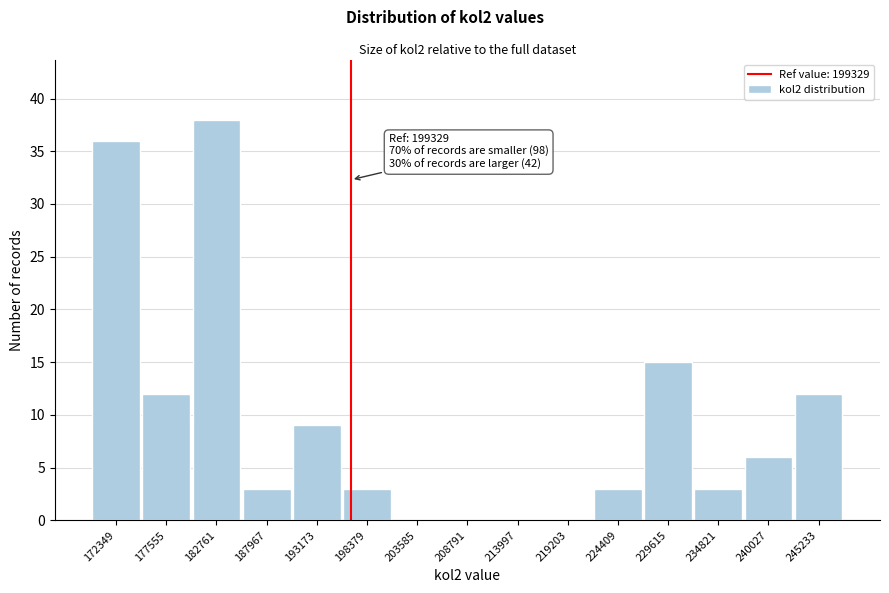

Reading left to right, transcribe all the data shown in this chart.

172349=36	177555=12	182761=38	187967=3	193173=9	198379=3	203585=0	208791=0	213997=0	219203=0	224409=3	229615=15	234821=3	240027=6	245233=12